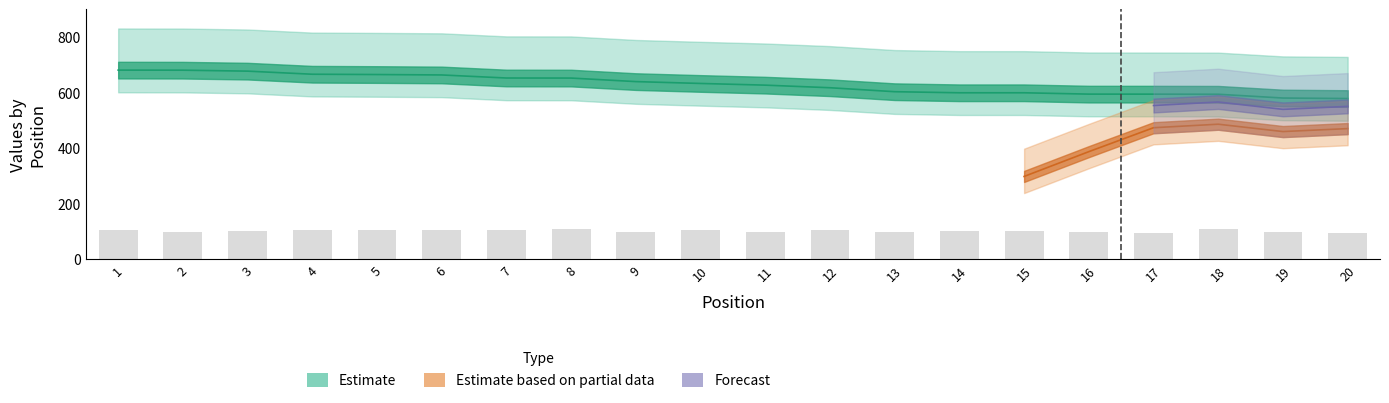

List the labels in order of Best Lap time value, largest first.

20, 19, 18, 17, 16, 14, 15, 13, 12, 11, 10, 9, 8, 7, 6, 5, 4, 3, 2, 1